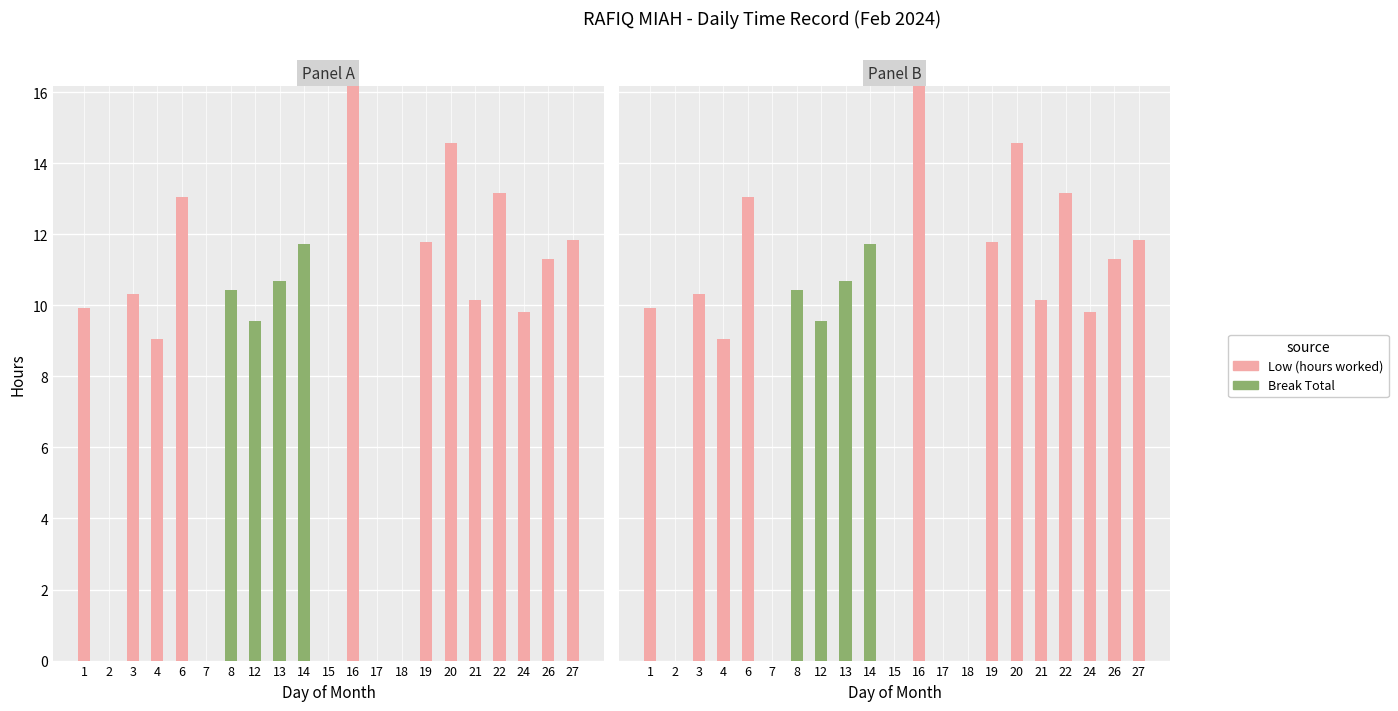

Between 26 and 2, which is larger?

26